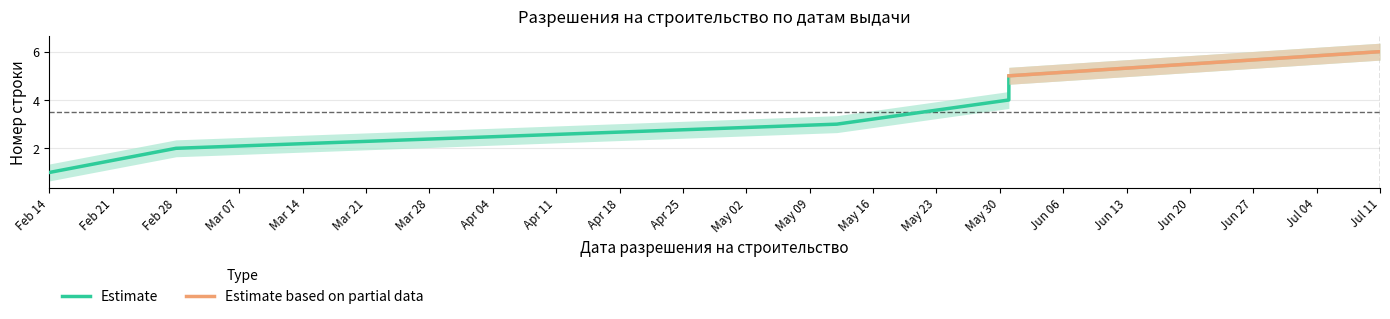

Does the chart have visible grid lines?

Yes